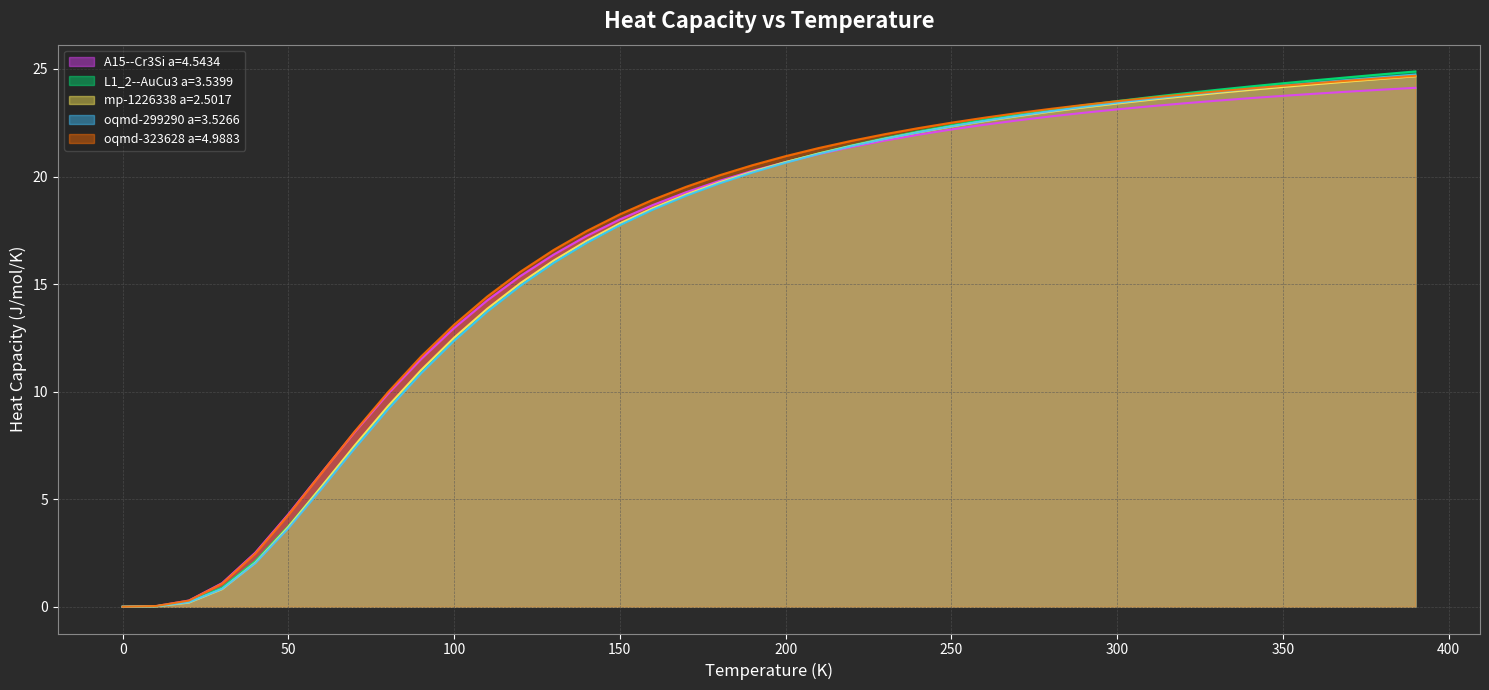

True or false: L1_2--AuCu3 a=3.5399 has more than 0 interior local peaks.

False